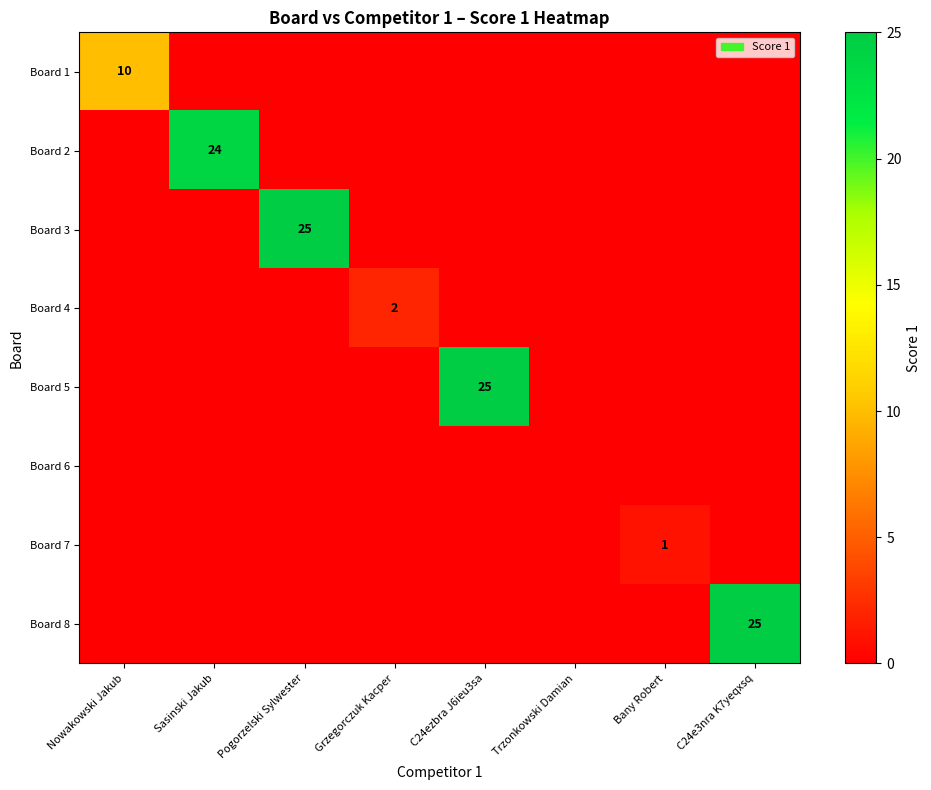

What is the spread (max minus min) of values at Sasinski Jakub?

24